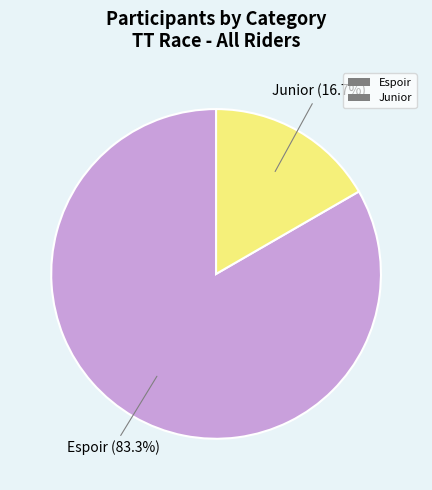

What is the total percentage of Junior and Espoir?

100.0%